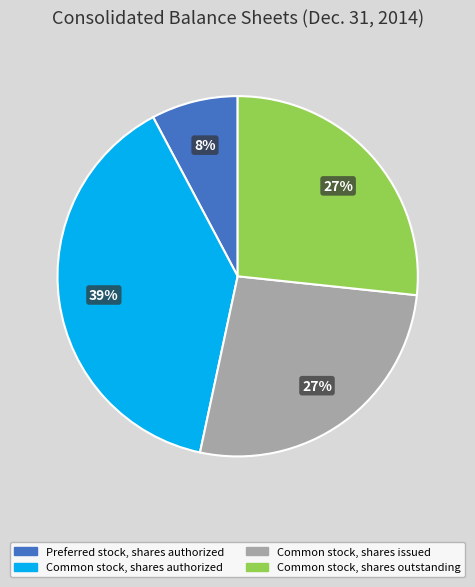

To the nearest percent, what is the difference between the largest and smallest slice percentages?

31%